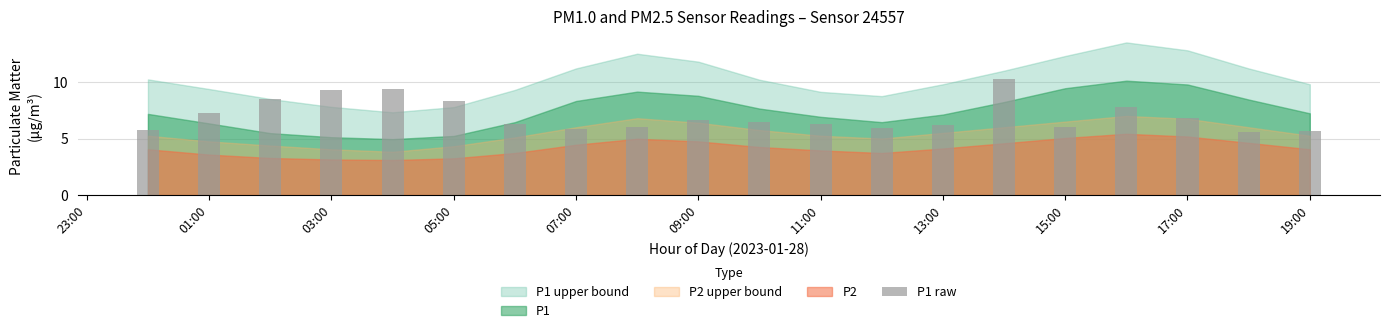

What is the sum of all values?

140.2